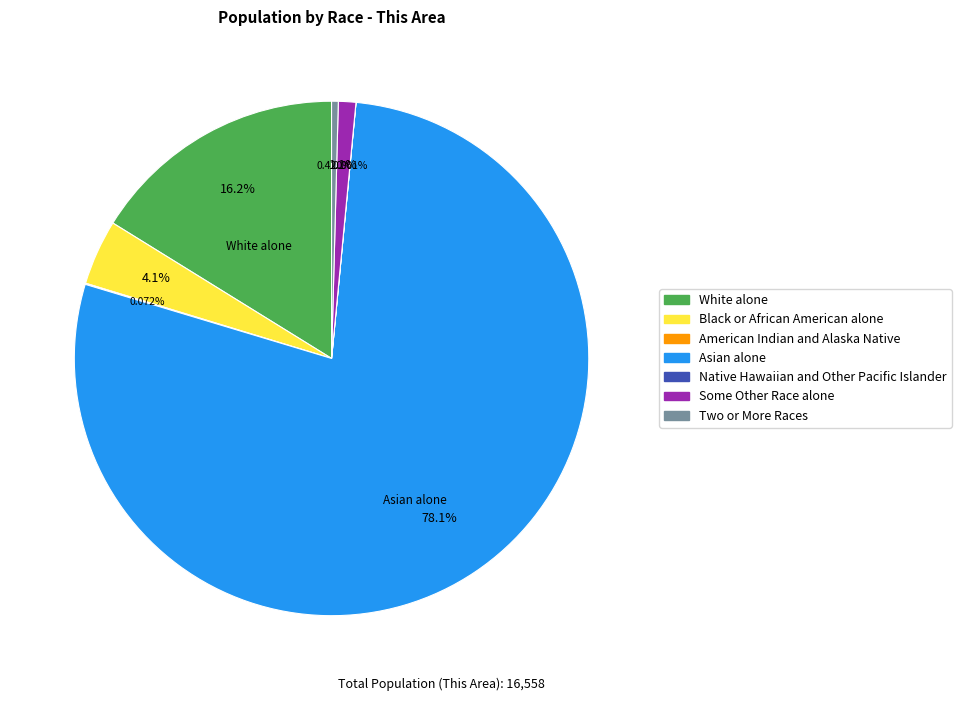

The White alone slice represents 24% of the pie. True or false?

False